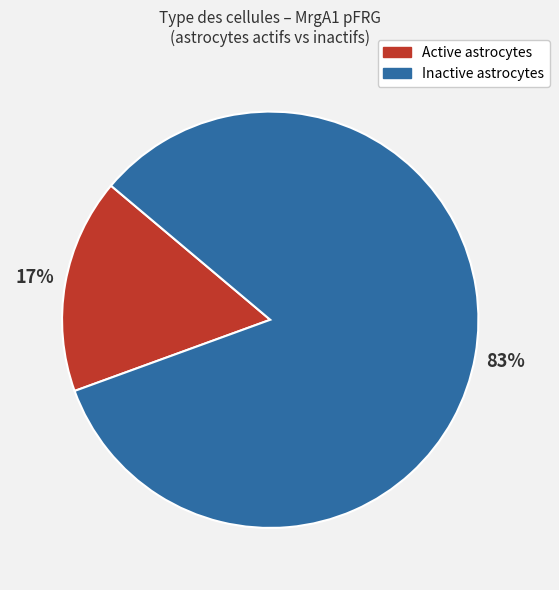

What is the largest slice in the pie chart?

Inactive astrocytes